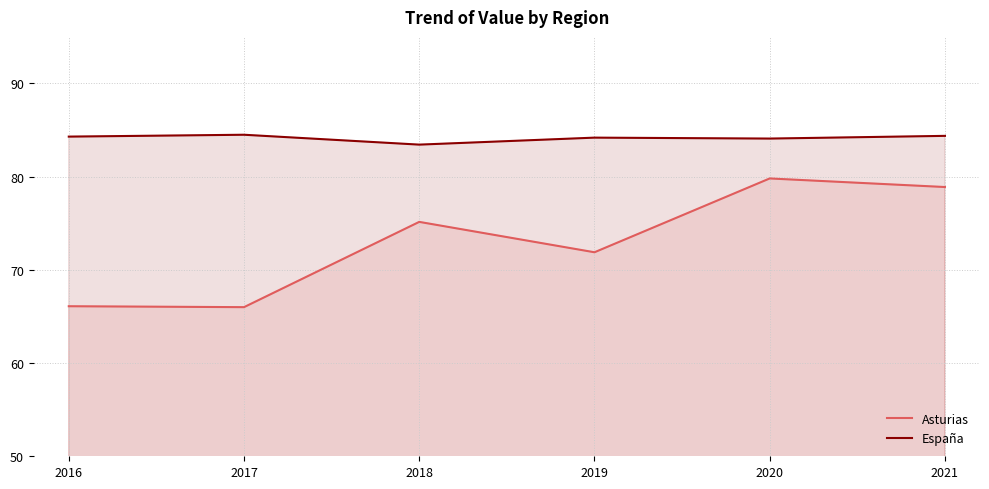

Reading right to left, extract all data points from this chart.

Asturias: 78.9	79.8	71.9	75.2	66.0	66.1
España: 84.4	84.1	84.2	83.4	84.5	84.3